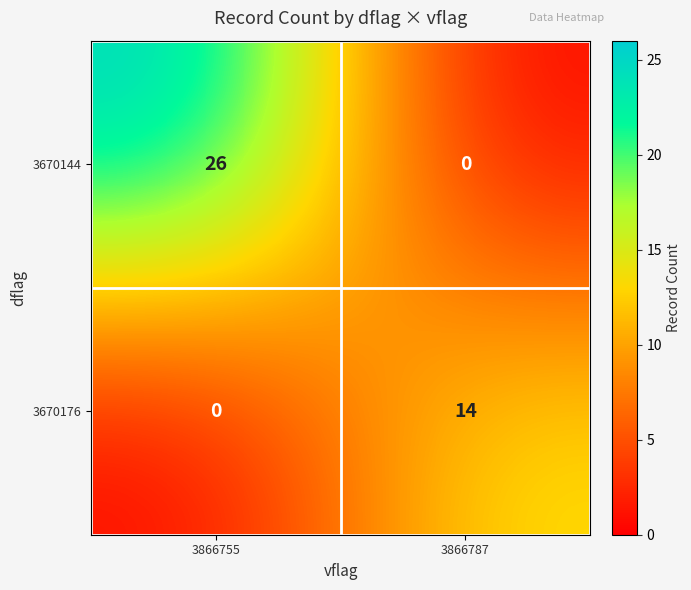

What is the approximate value of 3670144 at 3866755, to the nearest 10?

30